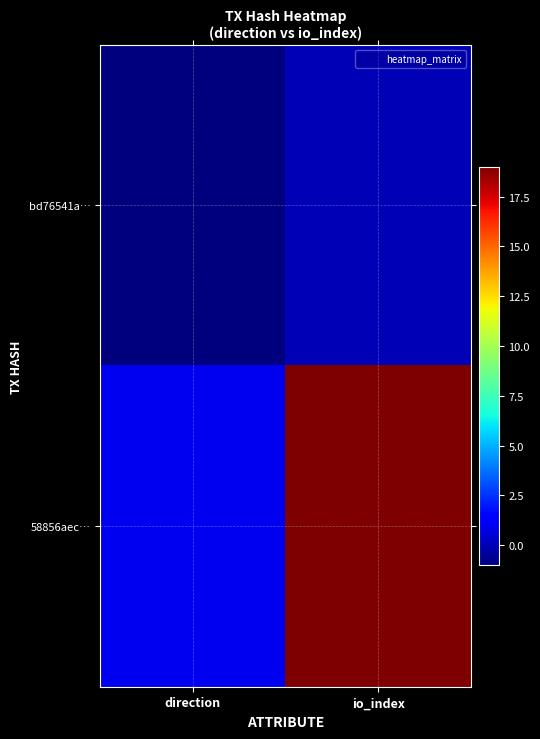

Which series has the widest spread of values?

58856aec…